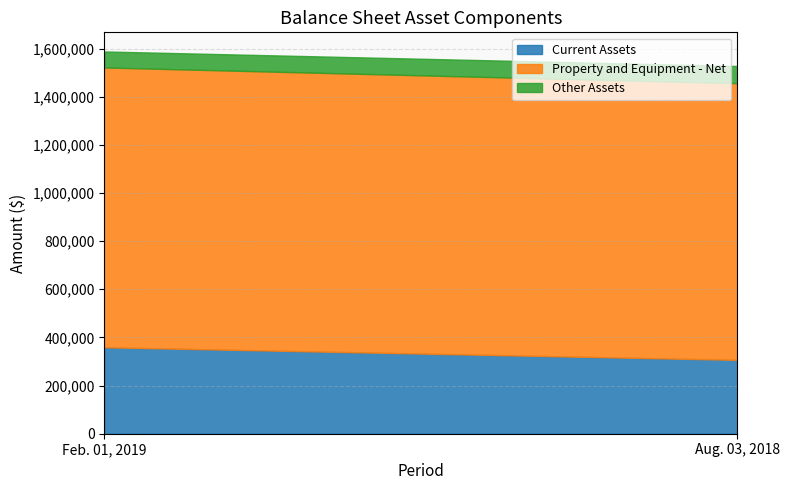

Reading left to right, extract all data points from this chart.

Current Assets: 359143	306752
Property and Equipment - Net: 1162186	1149135
Other Assets: 66474	71468